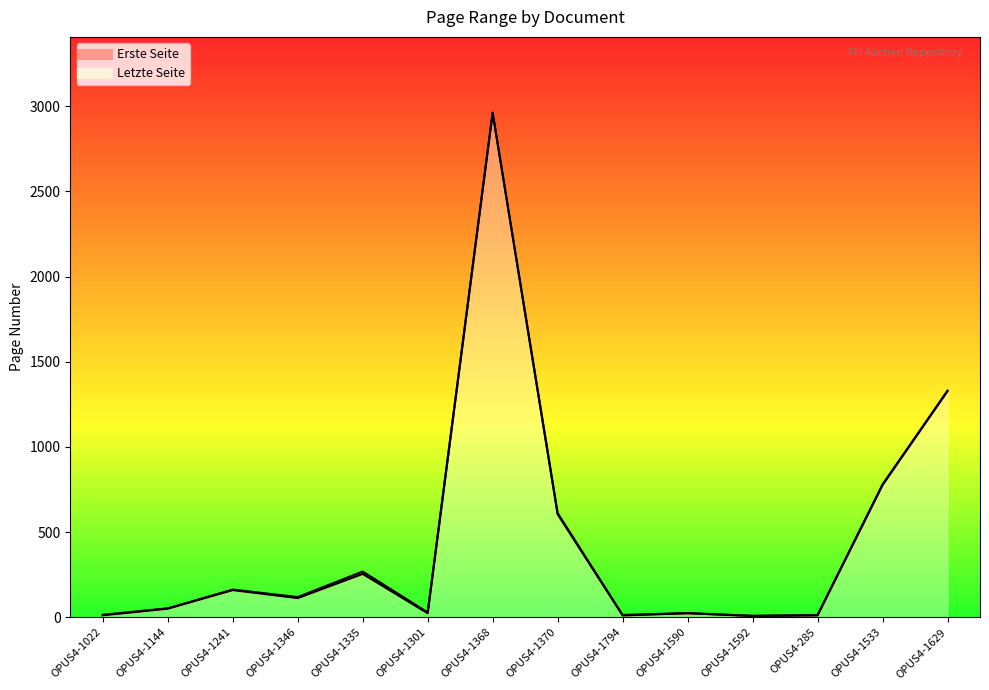

Rank the series by their maximum value, from lowest to highest.

Erste Seite, Letzte Seite